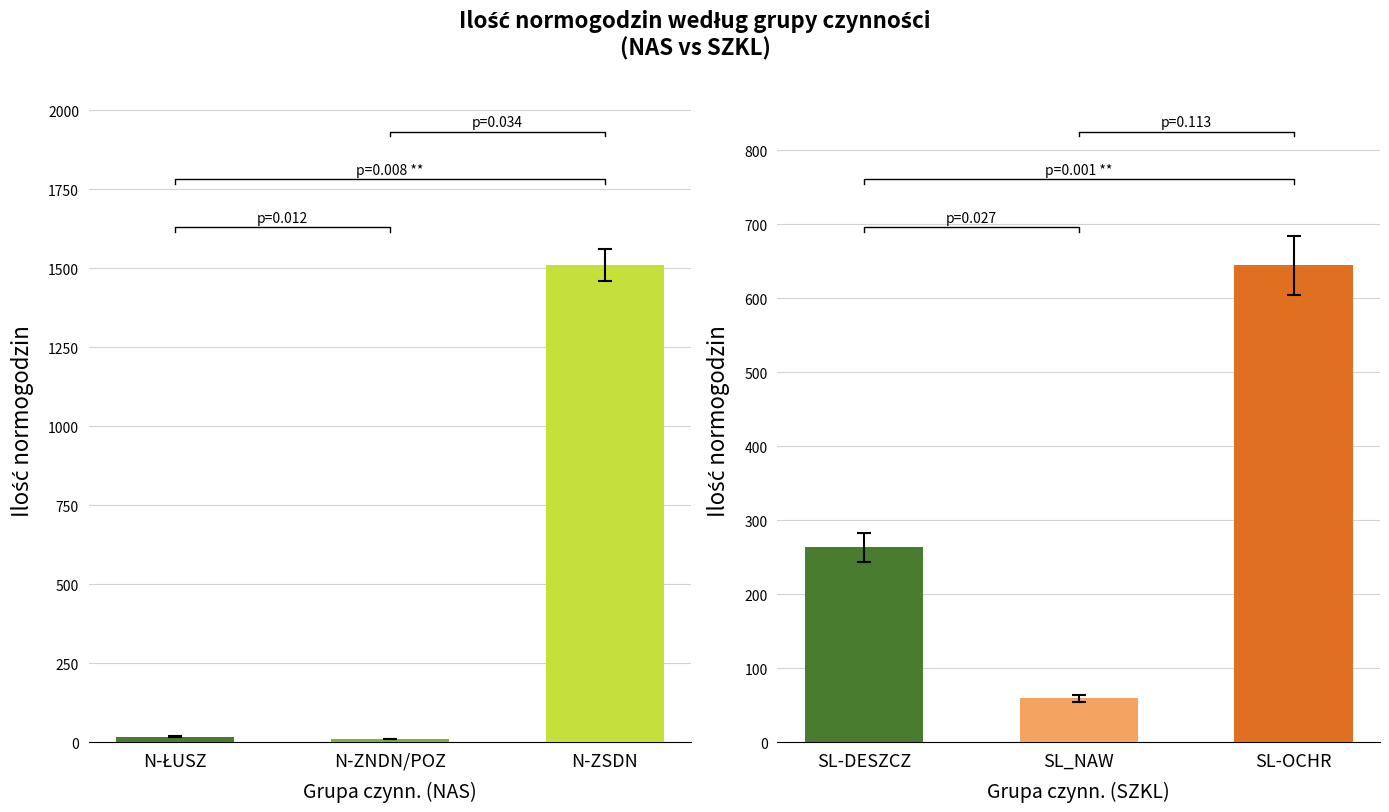

The value of Ilość at N-ŁUSZ is 7.1. True or false?

False